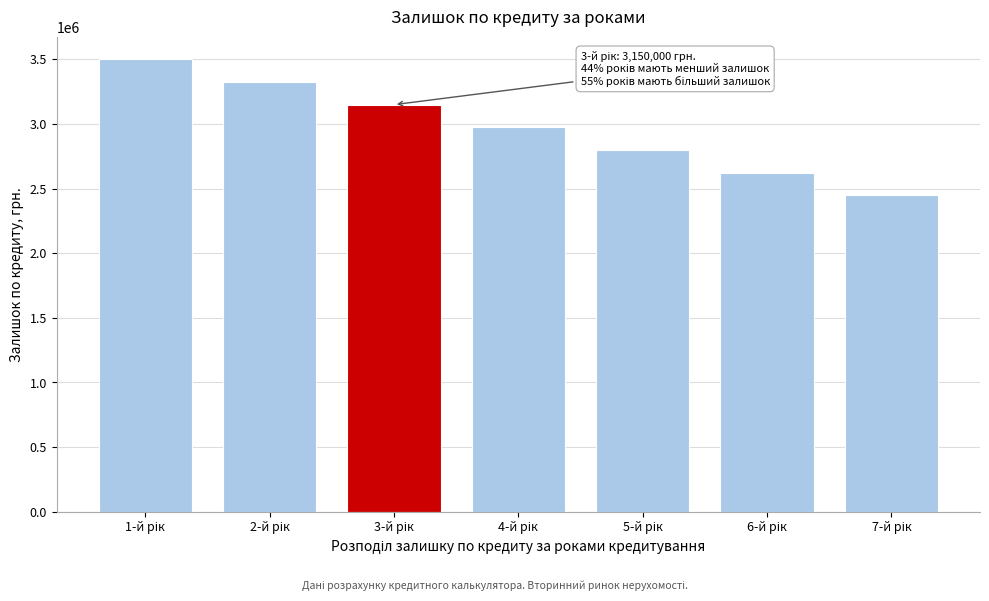

Reading right to left, list all the values displayed in this chart.

2450000.0	2625000.0	2800000.0	2975000.0	3150000.0	3325000.0	3500000.0